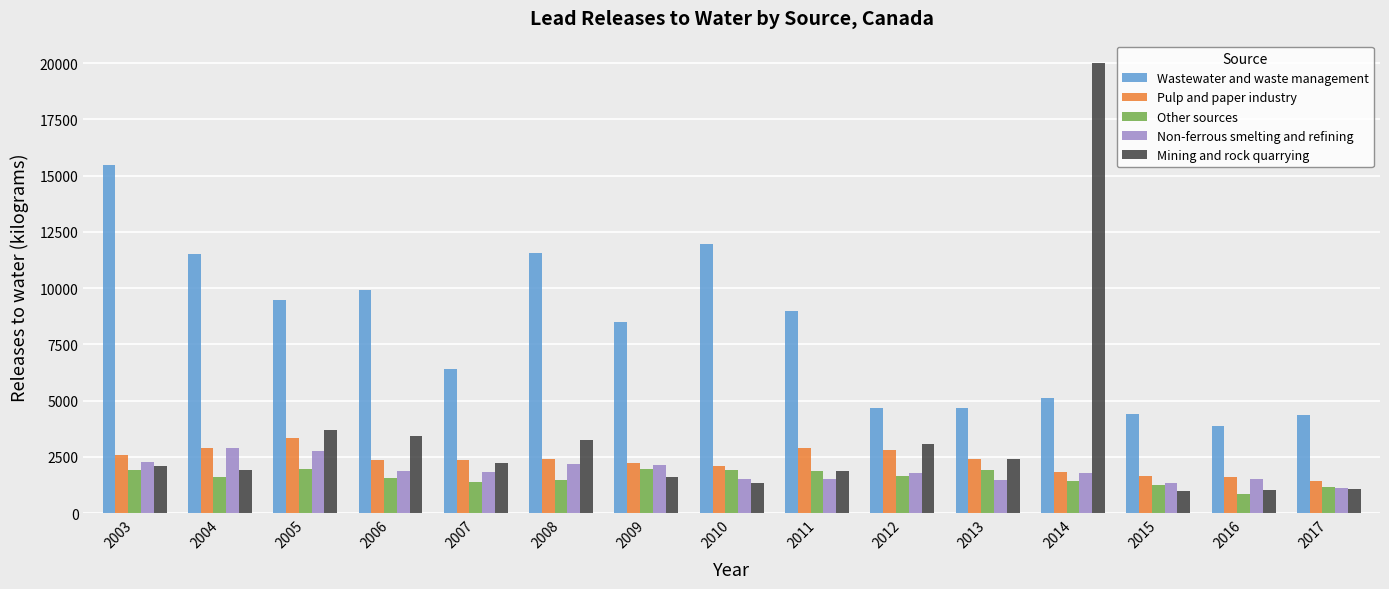

What is the maximum value for Non-ferrous smelting and refining?

2881.1